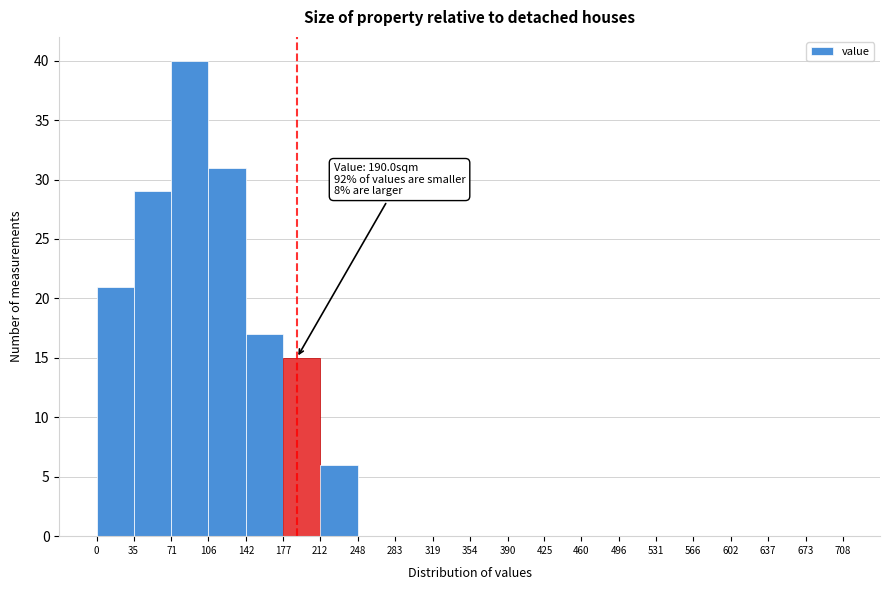

Which range on the x-axis has the tallest bar?

71 to 106